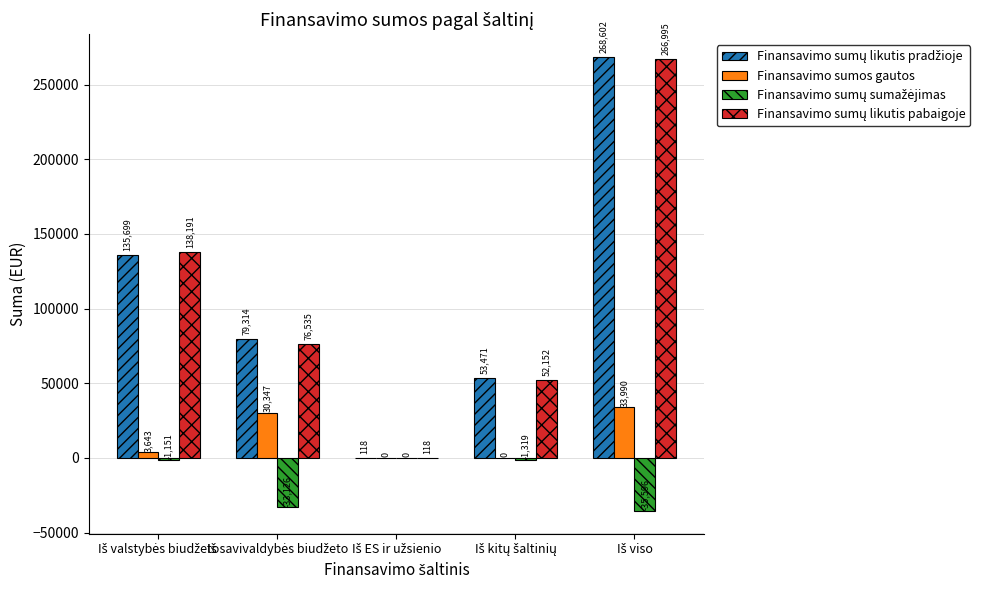

What is the maximum value shown in the chart?

268601.9